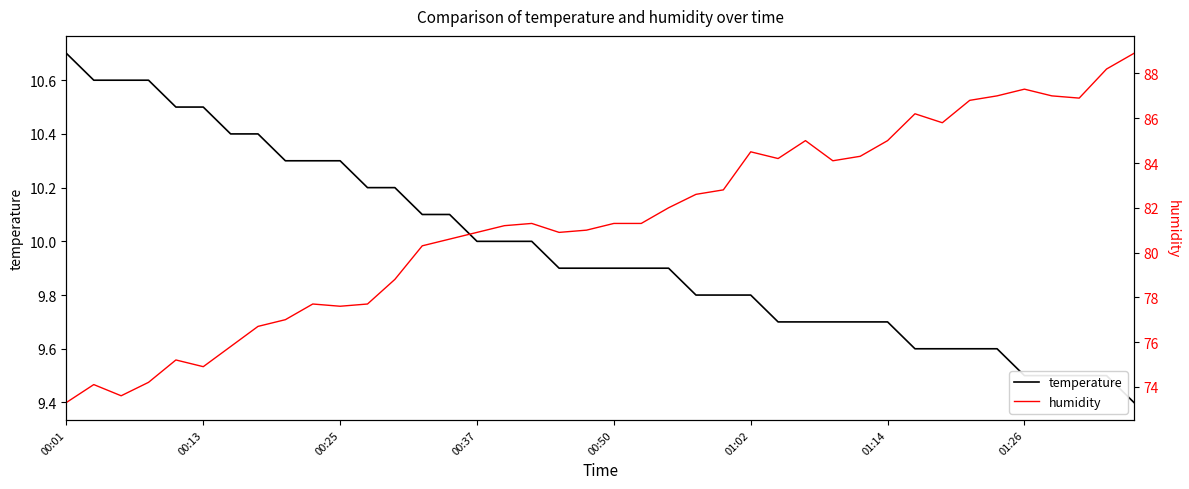

How many distinct data groups are displayed?

2